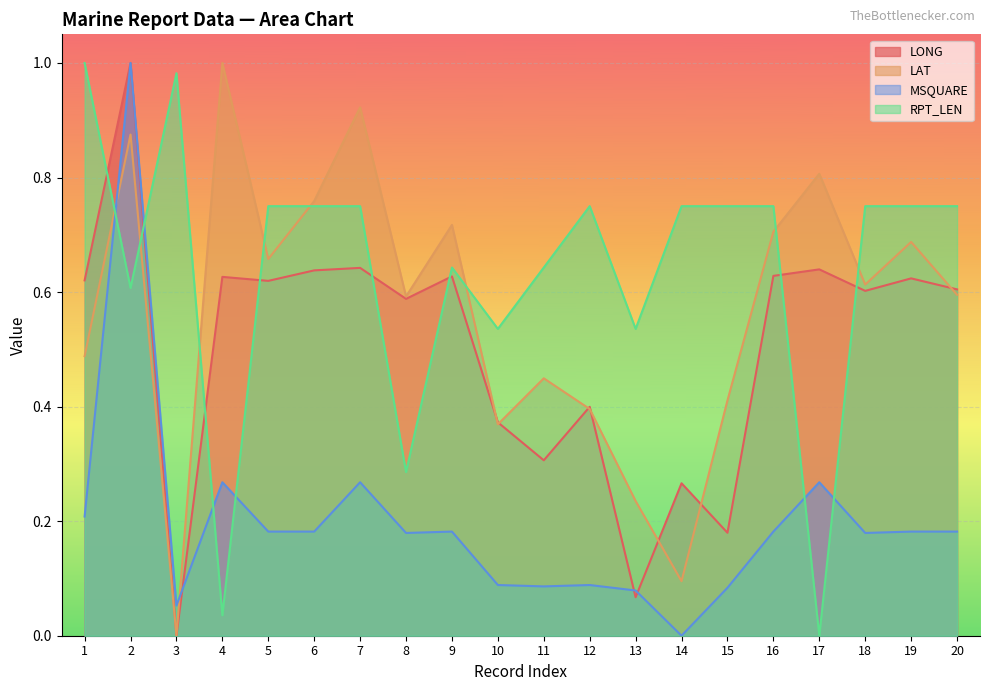

At how many categories does at least one series exceed 0?

20